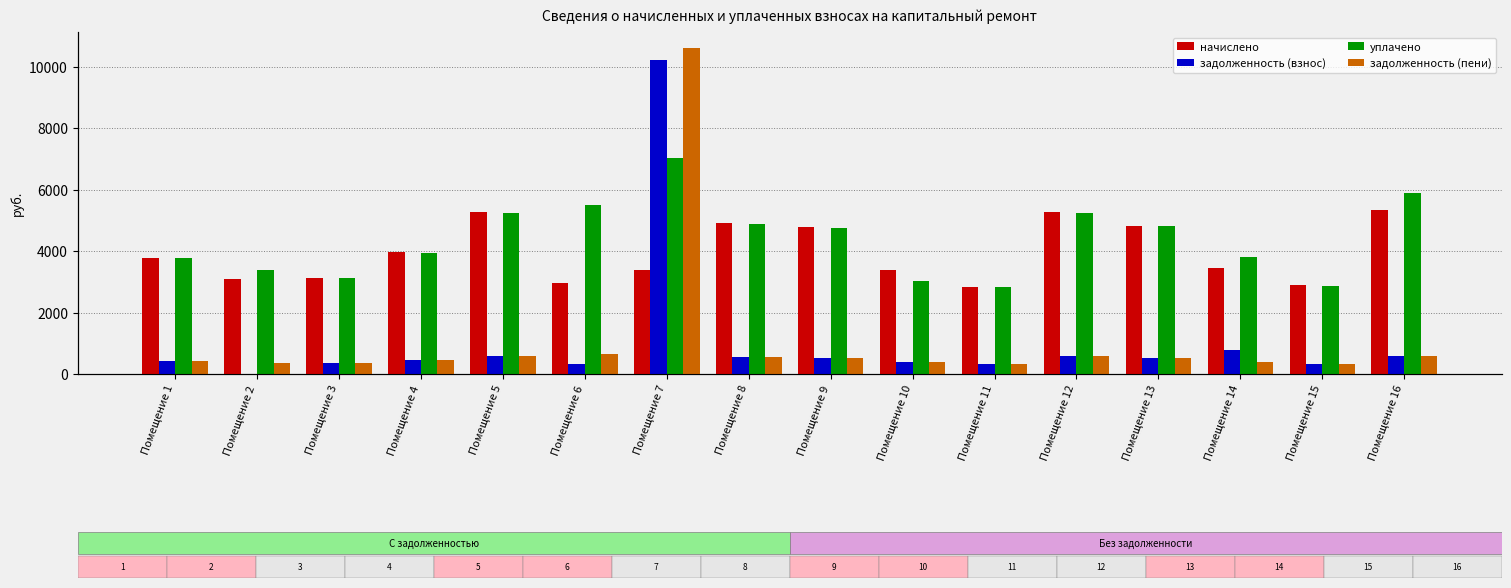

What is the value of the начислено bar at the 5th from the left?

5267.6